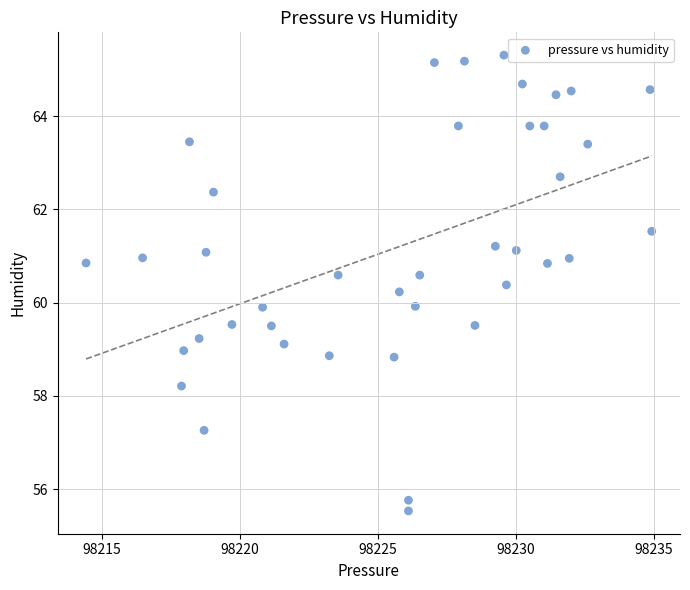

What is the range of Y values (max minus min)?

9.8